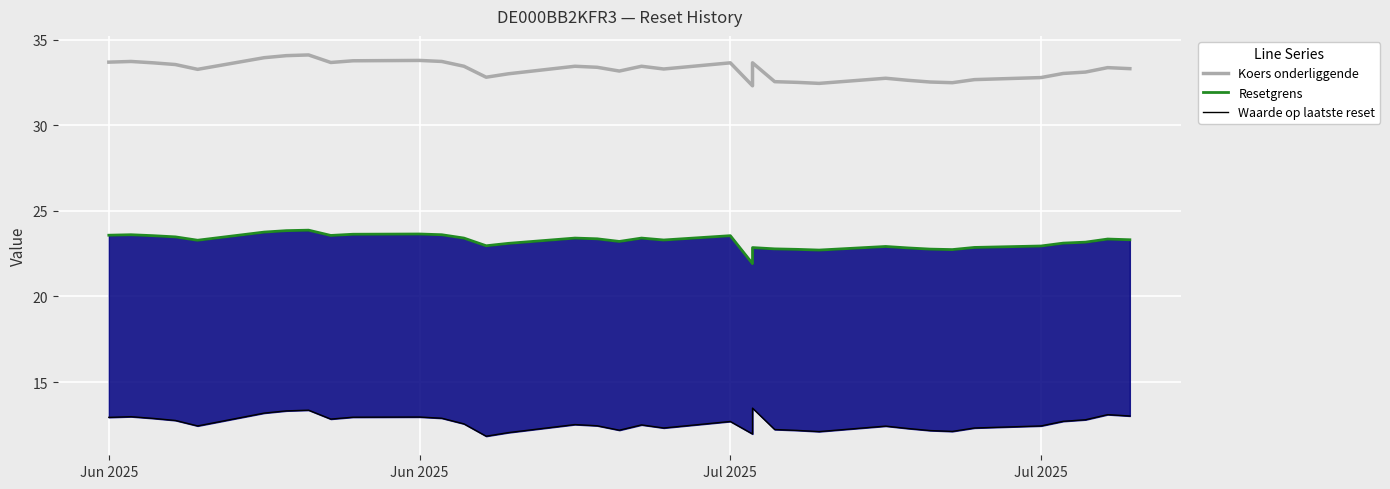

Reading right to left, list all the values displayed in this chart.

Koers onderliggende: 33.3	33.4	33.4	33.1	33.1	33.0	32.8	32.7	32.5	32.5	32.5	32.6	32.7	32.4	32.5	32.5	33.6	32.3	33.6	33.3	33.4	33.2	33.4	33.4	33.0	32.8	33.4	33.7	33.8	33.8	33.7	34.1	34.1	33.9	33.3	33.5	33.6	33.7	33.7
Resetgrens: 23.3	23.4	23.4	23.2	23.2	23.1	22.9	22.9	22.7	22.8	22.8	22.8	22.9	22.7	22.8	22.8	22.9	21.9	23.5	23.3	23.4	23.2	23.4	23.4	23.1	23.0	23.4	23.6	23.6	23.6	23.6	23.9	23.8	23.8	23.3	23.5	23.5	23.6	23.6
Waarde op laatste reset: 13.0	13.1	13.1	12.8	12.8	12.7	12.4	12.3	12.1	12.2	12.2	12.3	12.4	12.1	12.2	12.2	13.5	12.0	12.7	12.3	12.5	12.2	12.4	12.5	12.1	11.8	12.6	12.9	13.0	12.9	12.8	13.4	13.3	13.2	12.4	12.8	12.9	13.0	12.9